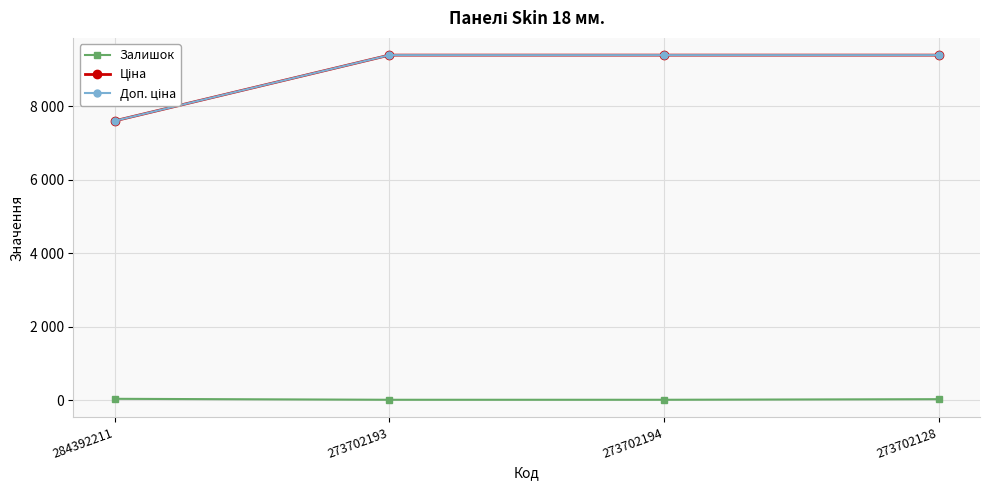

What is the sum of all Доп. ціна values?

35748.4